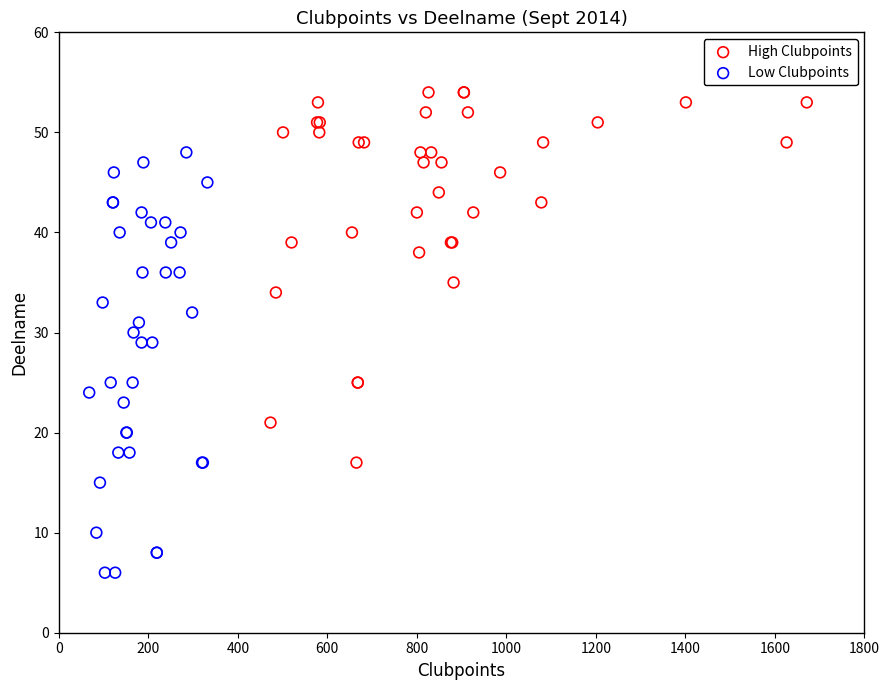

Which series contains the lowest Y value?

Low Clubpoints